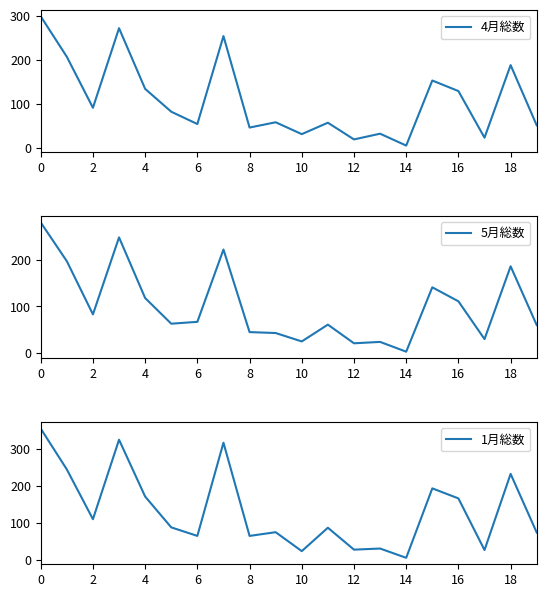

What is the average value of the 1月総数 series?

134